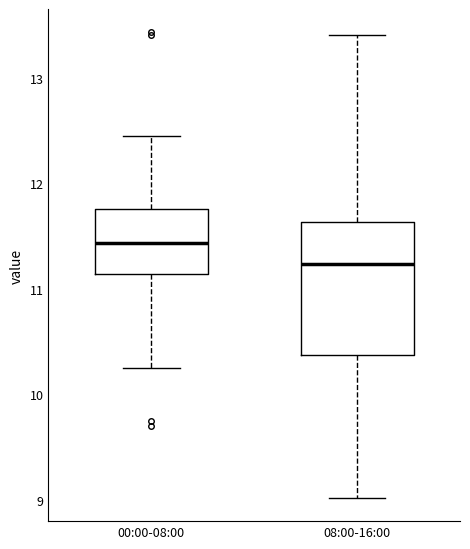

Reading left to right, transcribe this box plot: for each box, give where its median line is, the range the box spans, and where its two whiskers end, as read against the y-axis. The values are not printed on the chart, so give them approximately, as read against the axis.

00:00-08:00: median 11.4, box 11.1 to 11.8, whiskers 10.3 to 12.5
08:00-16:00: median 11.2, box 10.4 to 11.6, whiskers 9.0 to 13.4